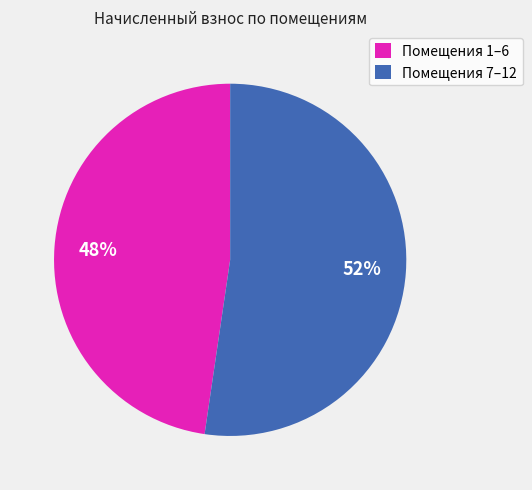

What is the largest slice in the pie chart?

Помещения 7–12